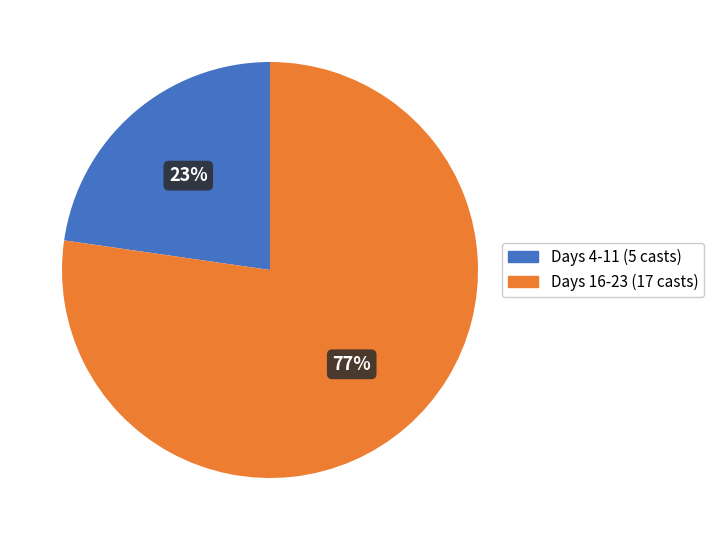

Is there a majority slice in this chart?

Yes